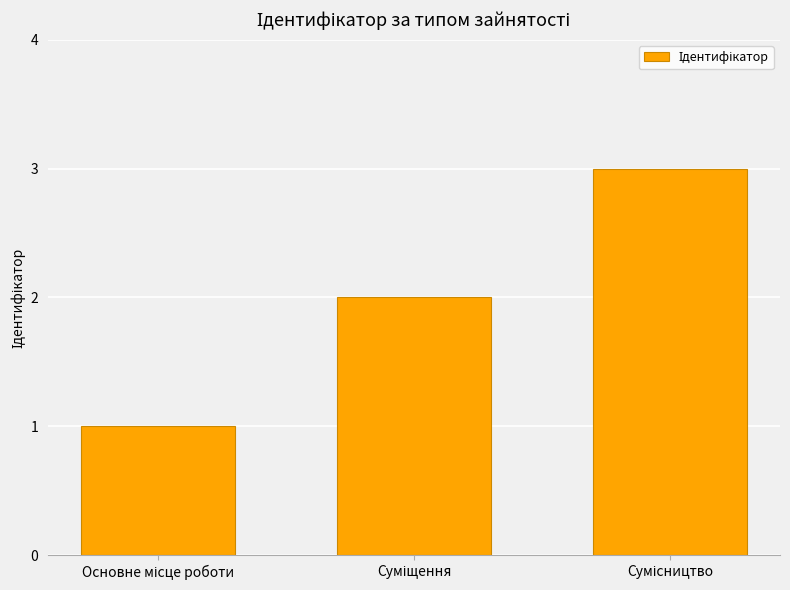

What is the smallest value displayed?

1